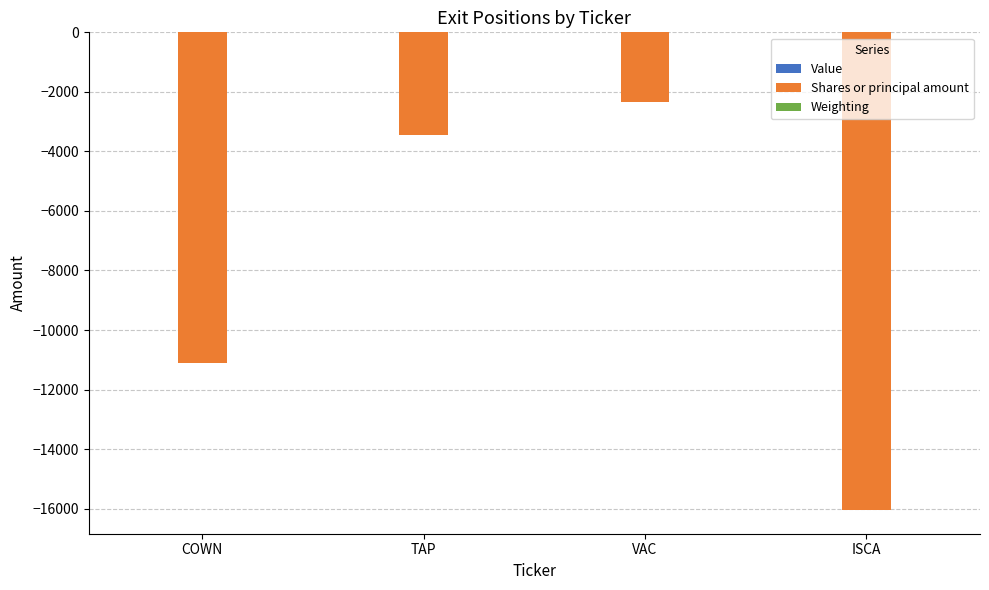

At which category is the sum across all series the highest?

VAC